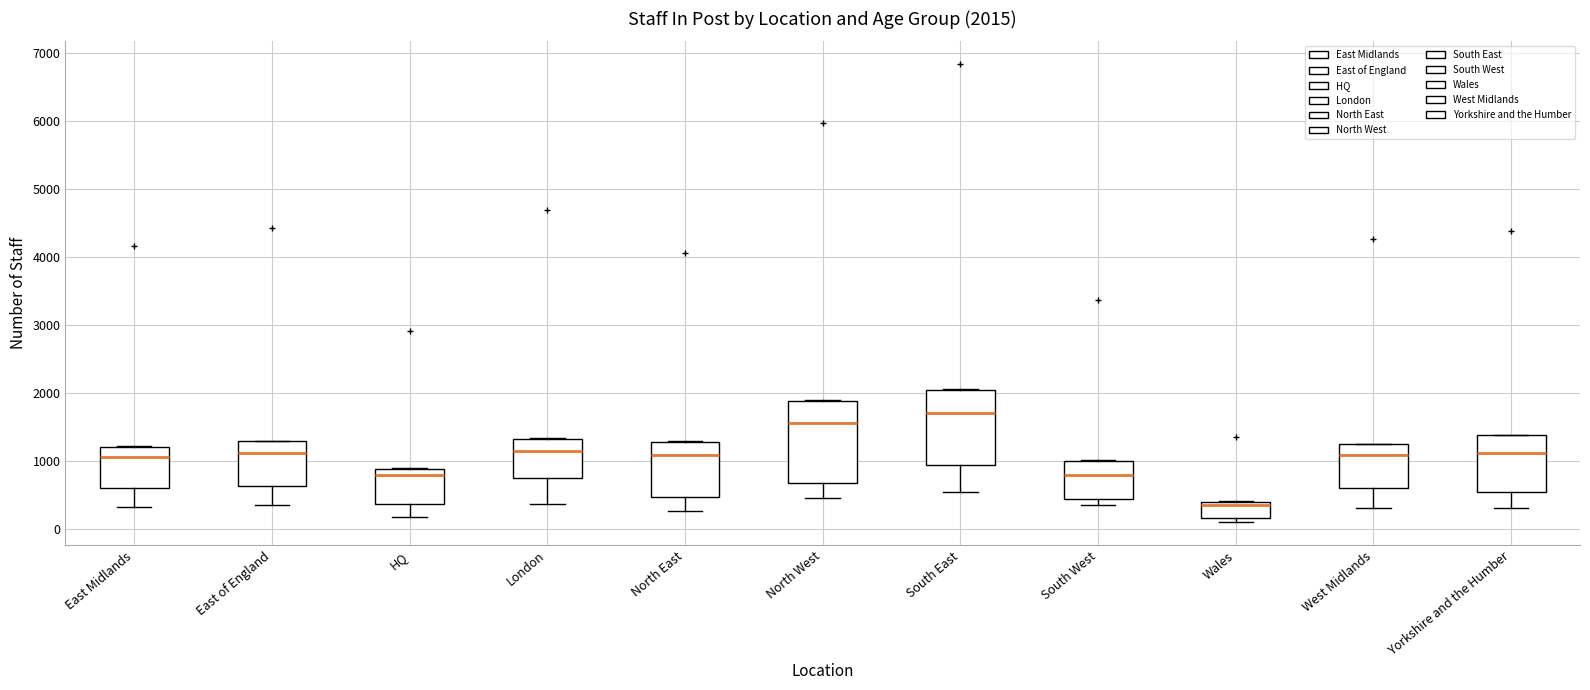

Which box's median line is the lowest?

Wales